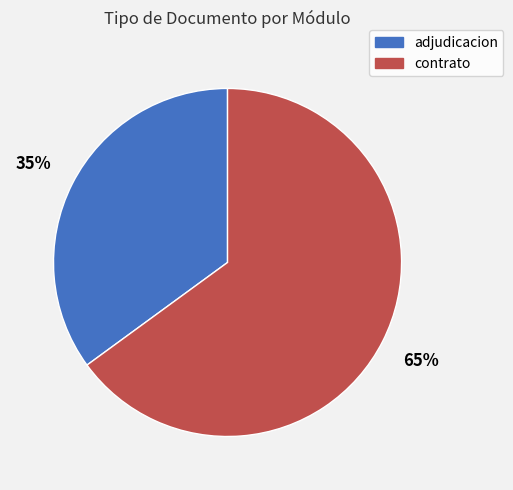

To the nearest percent, what is the difference between the largest and smallest slice percentages?

30%